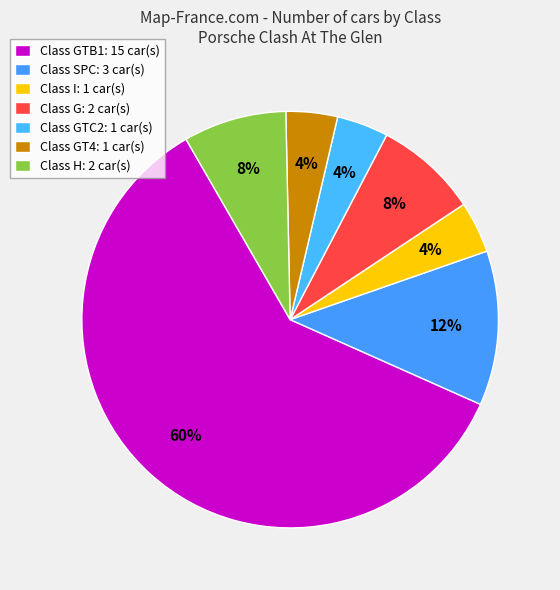

Which slice is the smallest?

I